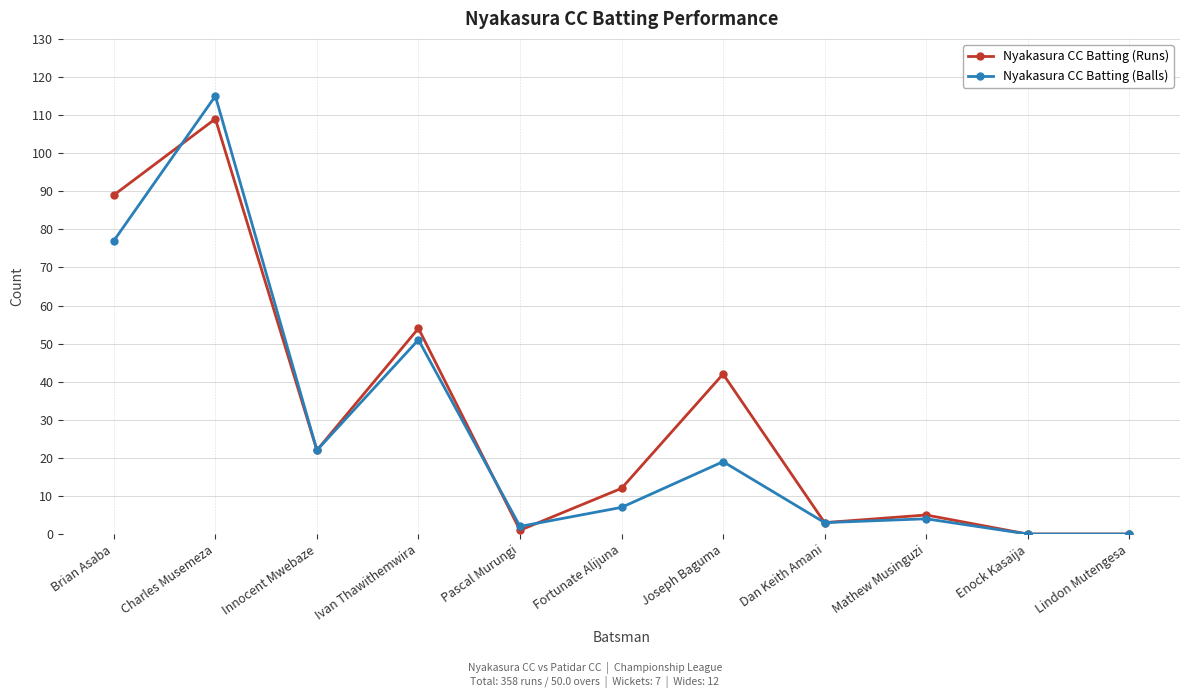

What is the difference between the highest and lowest values at Fortunate Alijuna?

5